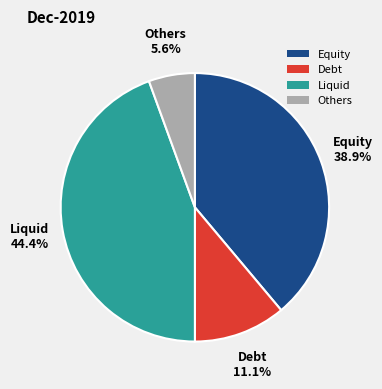

Count the number of slices in the pie.

4